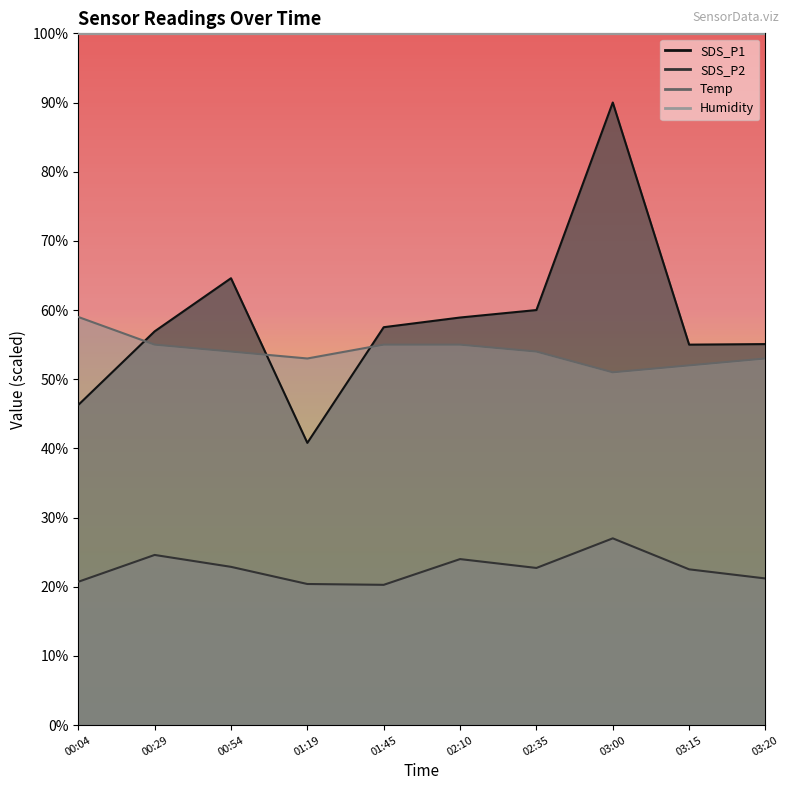

What is the sum of the SDS_P2 values at 00:29 and 01:45?

44.9